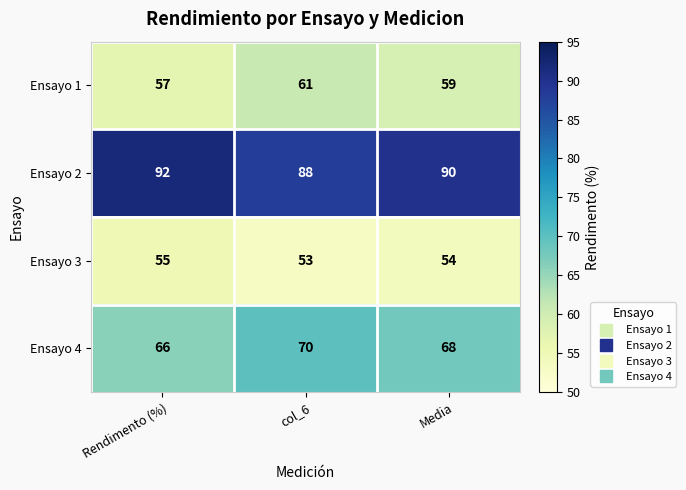

How many series are shown in this chart?

4